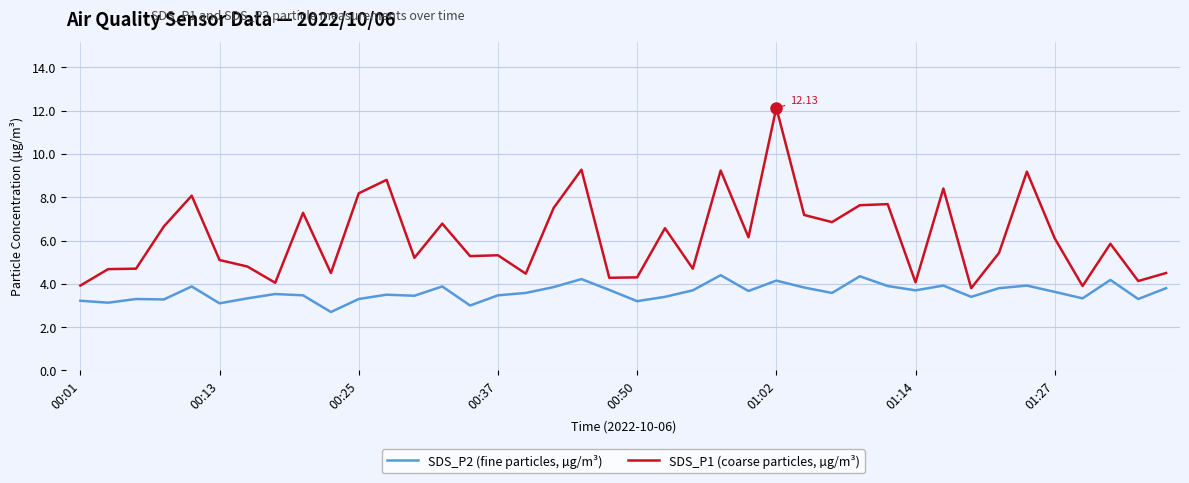

List the series in order of their peak value, lowest first.

SDS_P2 (fine particles, µg/m³), SDS_P1 (coarse particles, µg/m³)